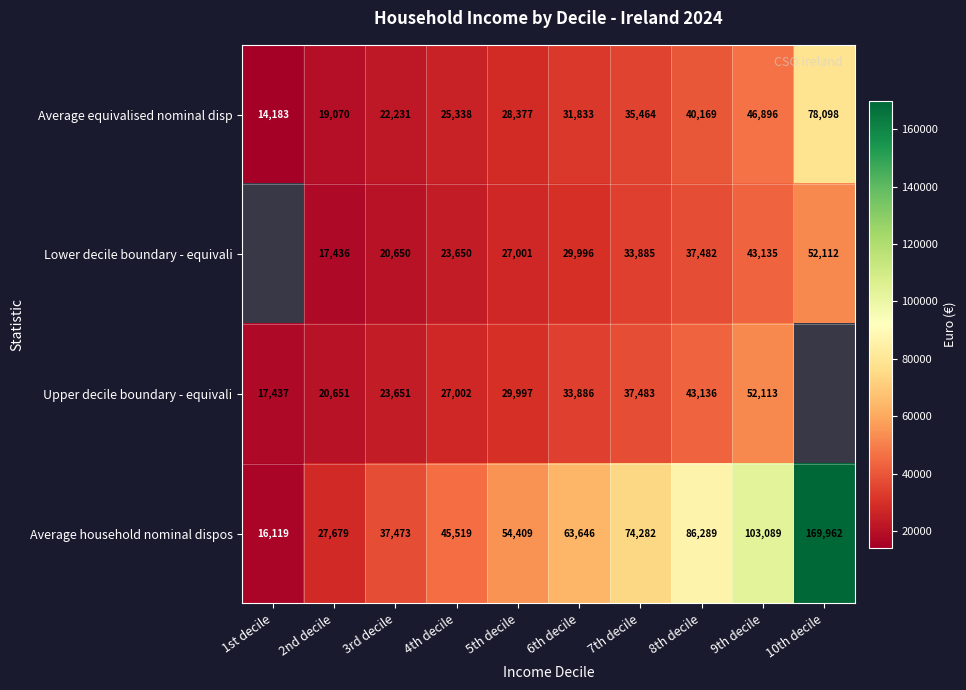

How many data points in Average household nominal dispos are less than 63646?

5